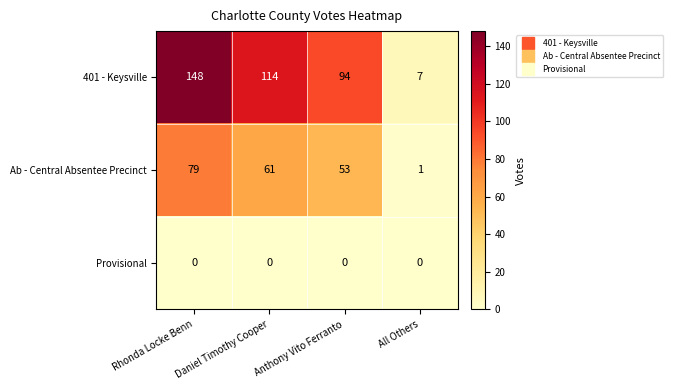

At how many categories does at least one series exceed 43?

3